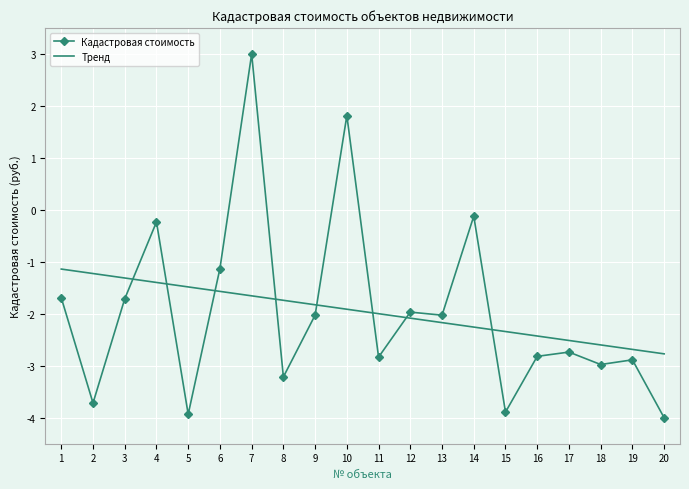

Read the Тренд value at 14.

-2.3